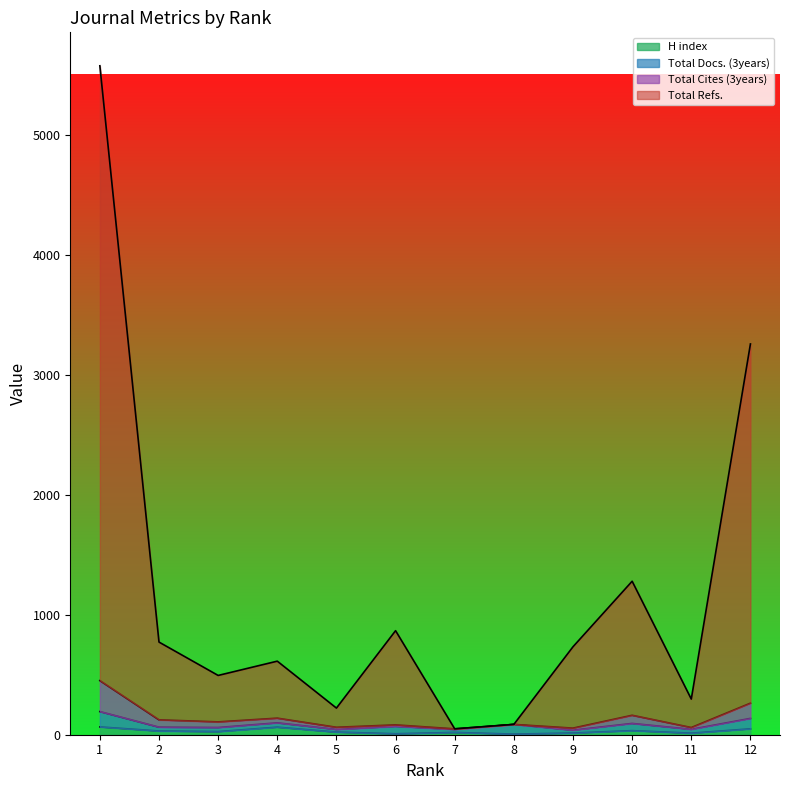

At how many categories does at least one series exceed 1801?

2